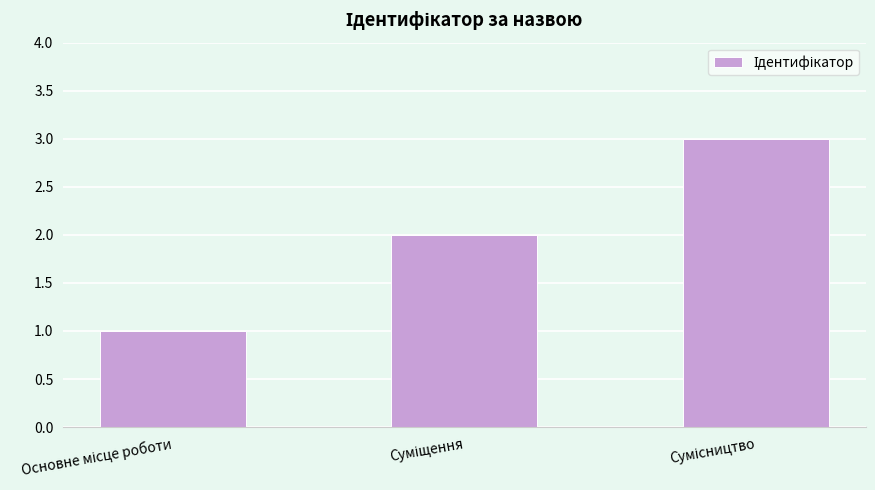

What is the smallest value displayed?

1